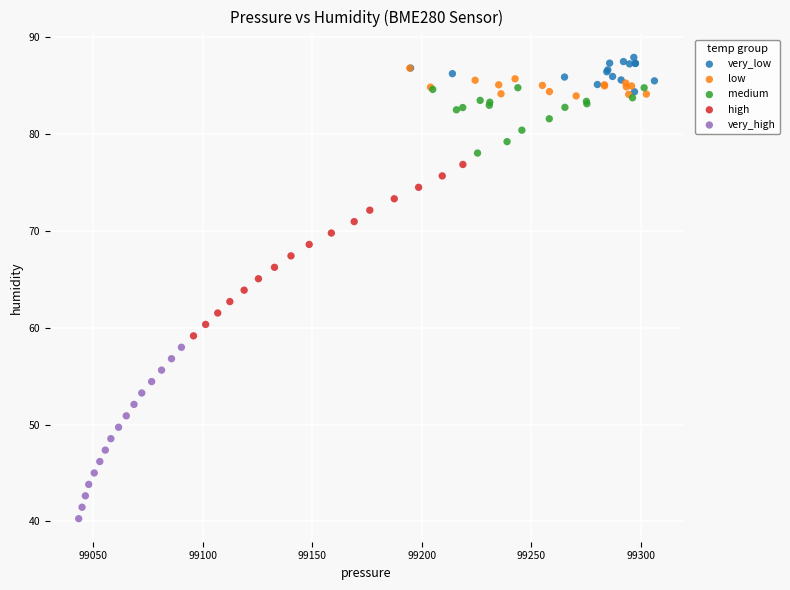

Which series contains the lowest Y value?

very_high